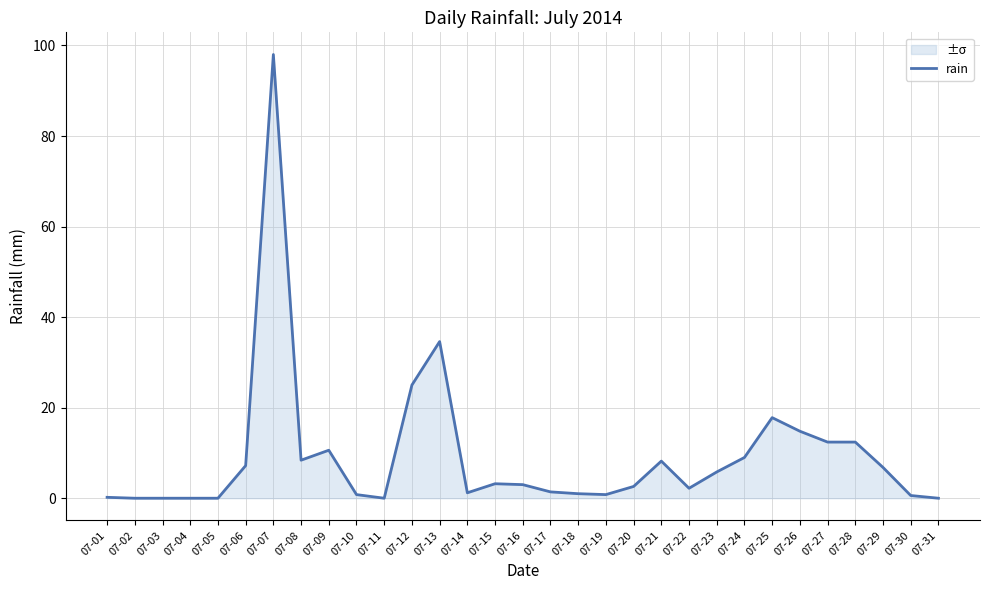

Which category has the highest value across all series?

07-07